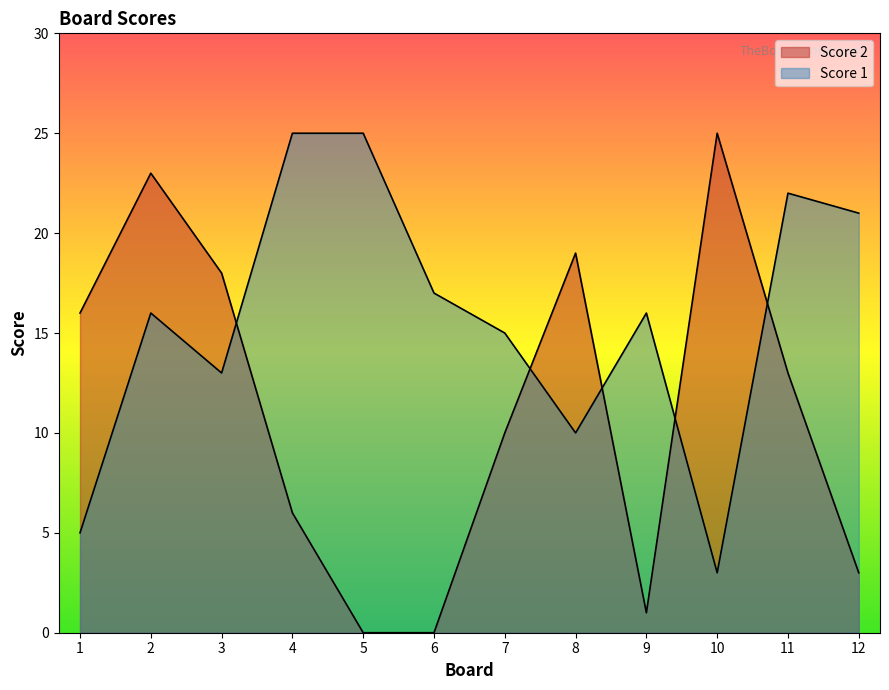

At how many categories does at least one series exceed 2?

12